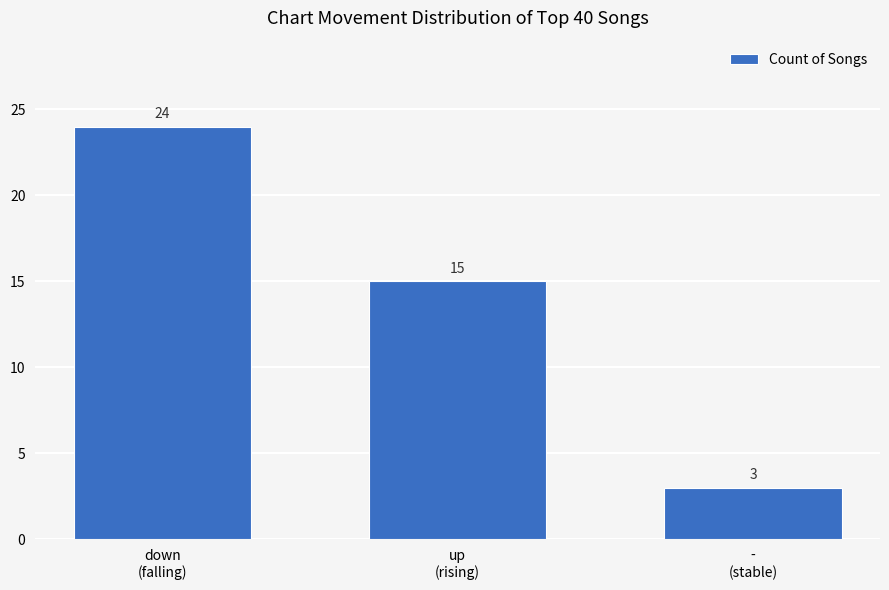

How many data points does each series have?

3